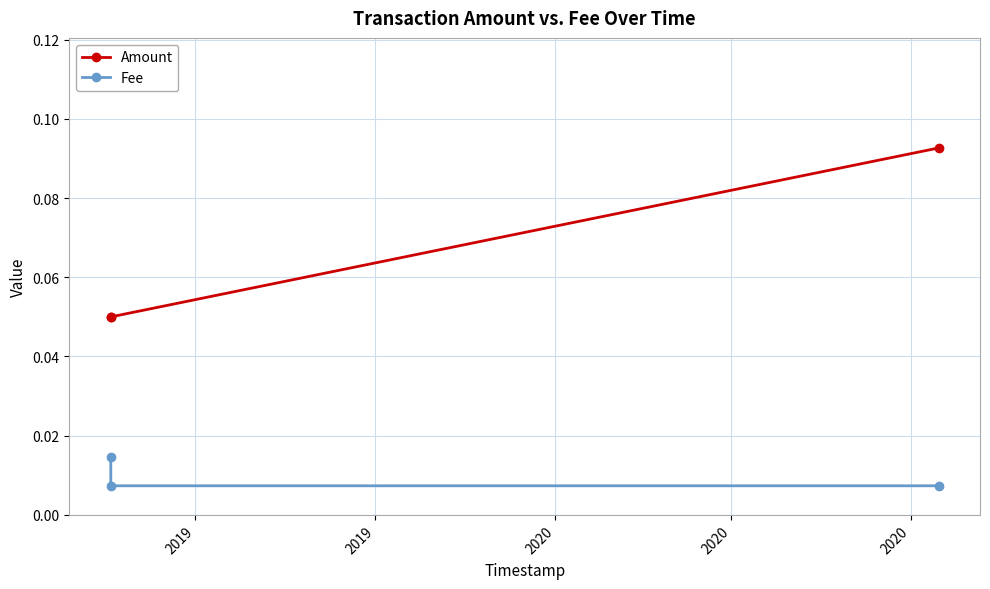

Which series has the largest total across all categories?

Amount